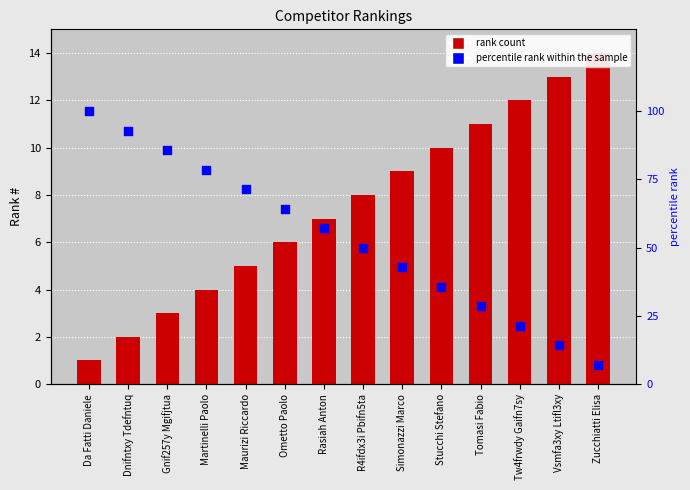

Which series has the widest spread of Y values?

percentile rank within the sample